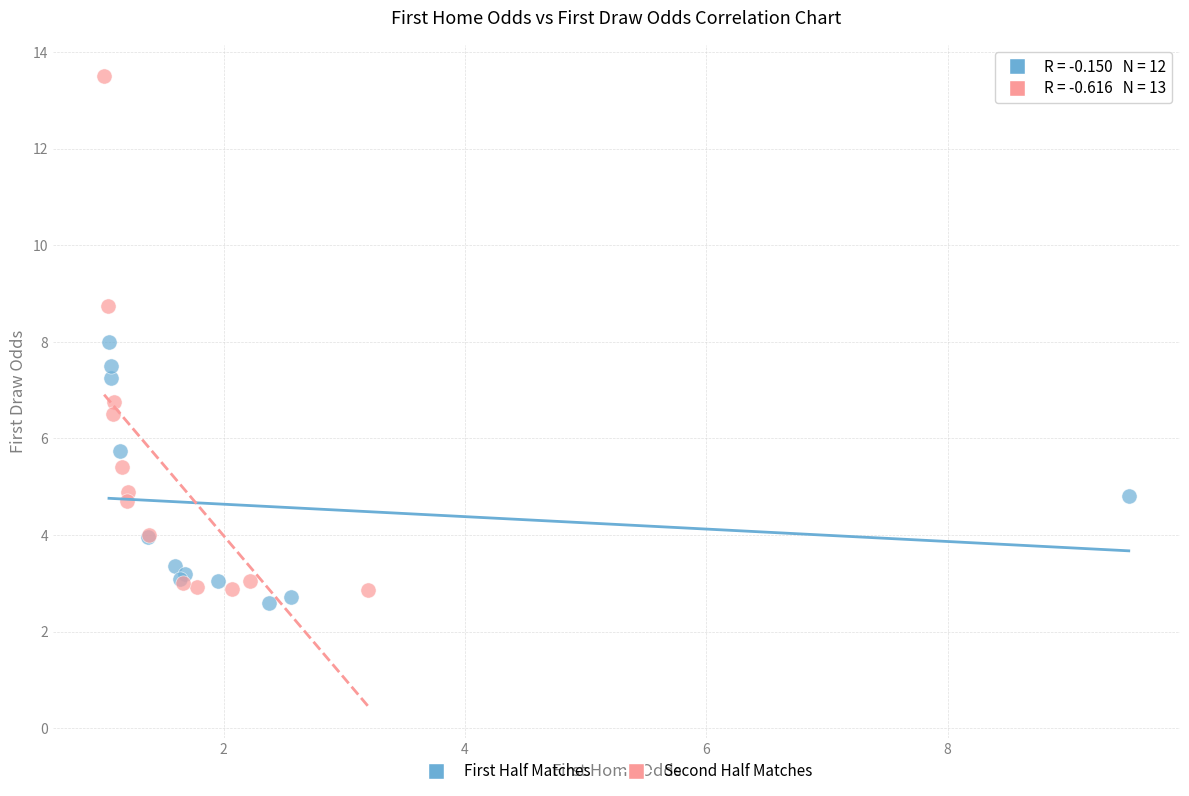

Which series has the widest spread of Y values?

Second Half Matches